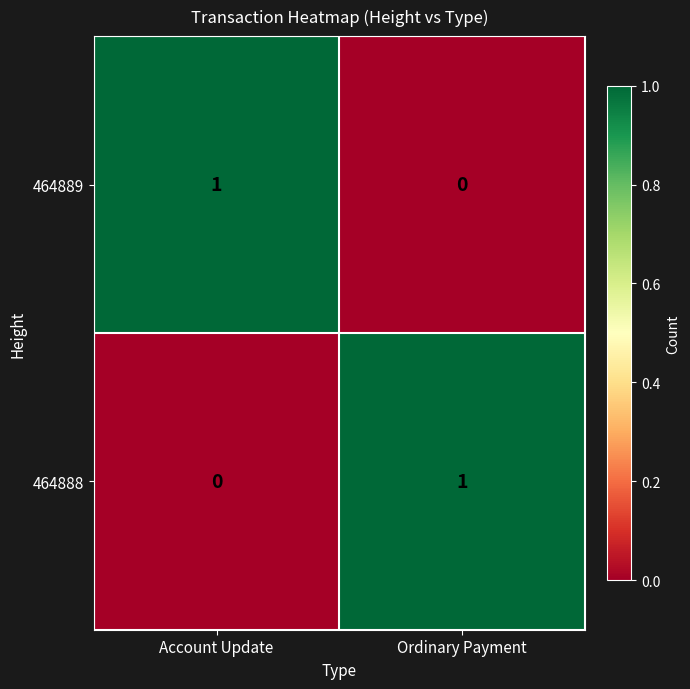

At how many categories does at least one series exceed 0?

2